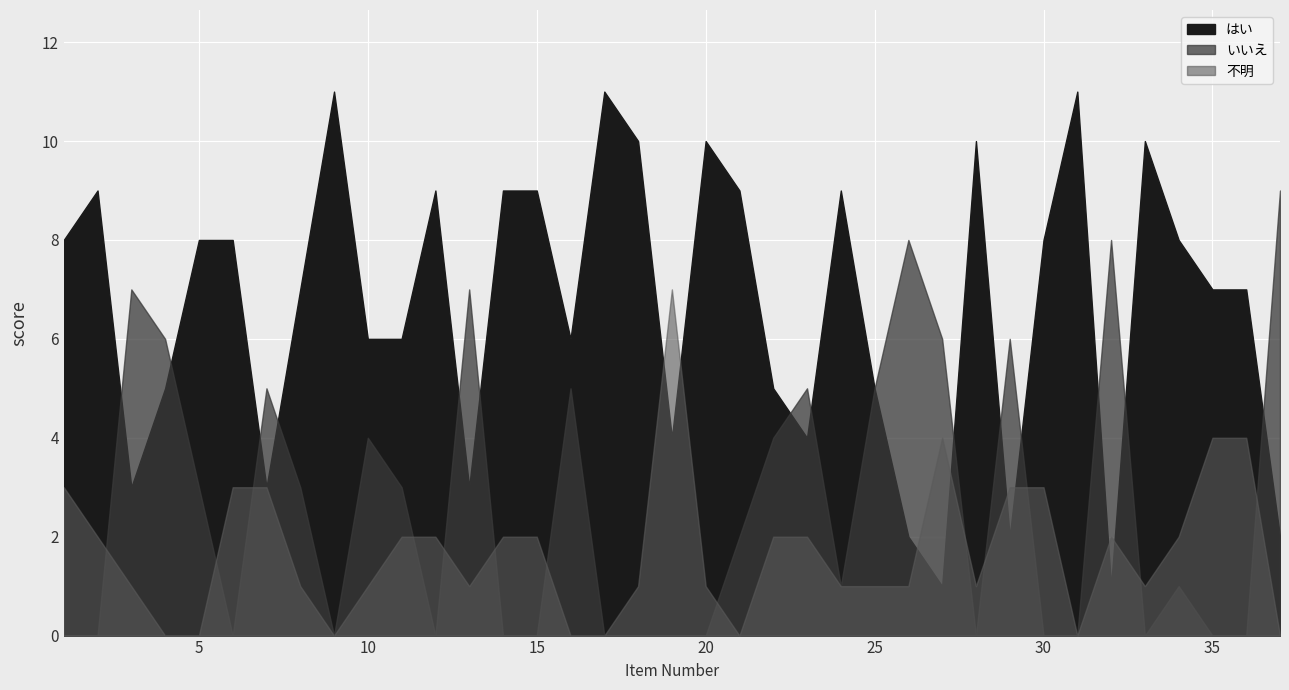

What is the greatest value displayed?

11